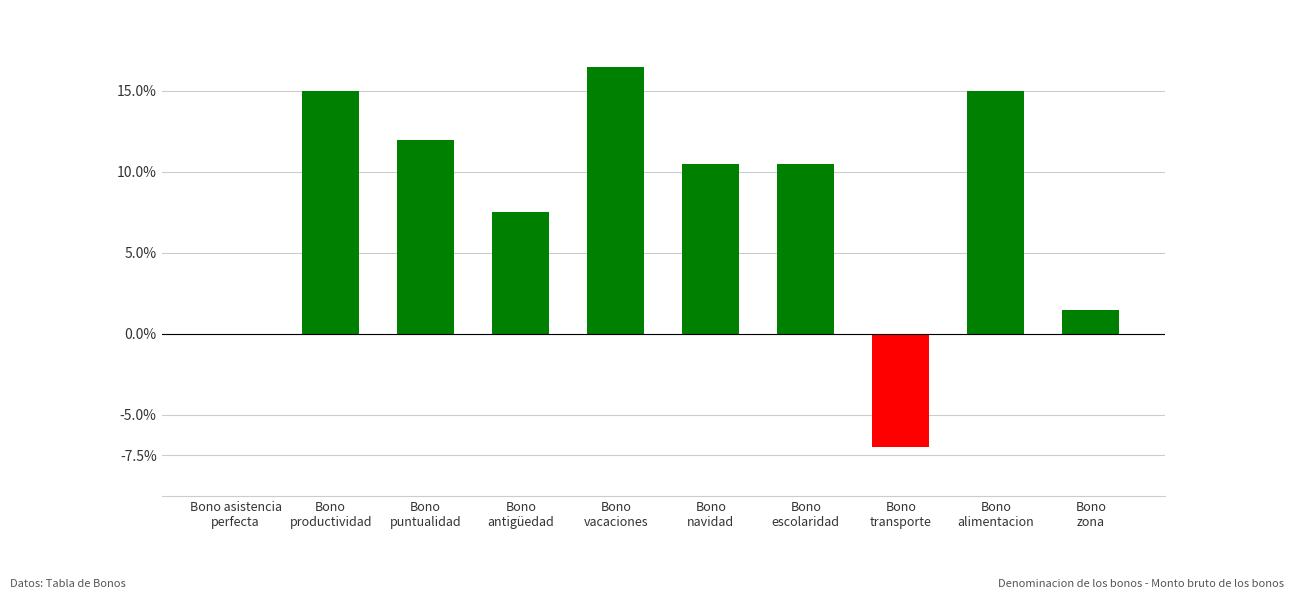

Does the chart contain stacked bars?

No